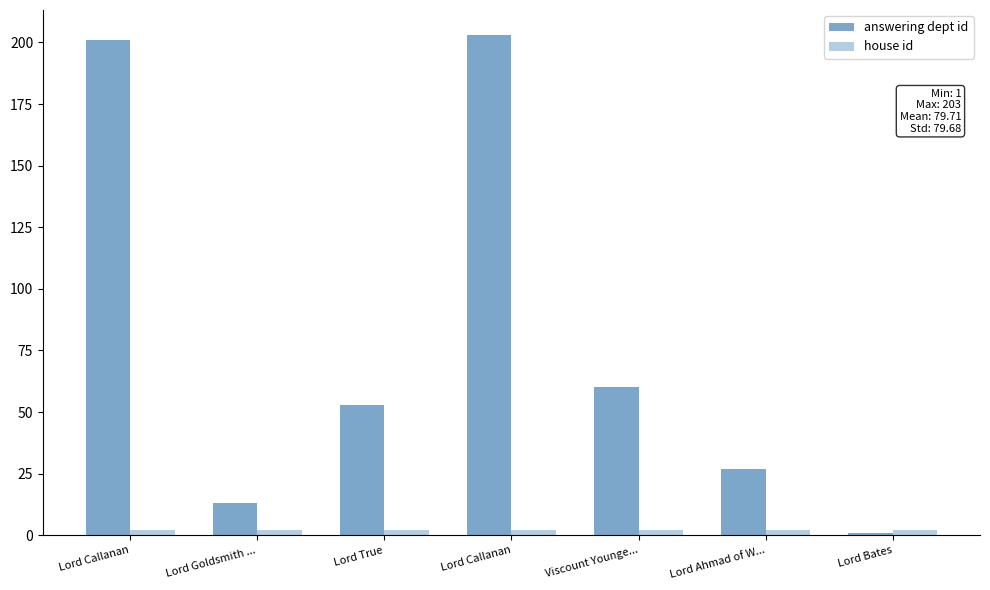

Does the chart contain any negative values?

No